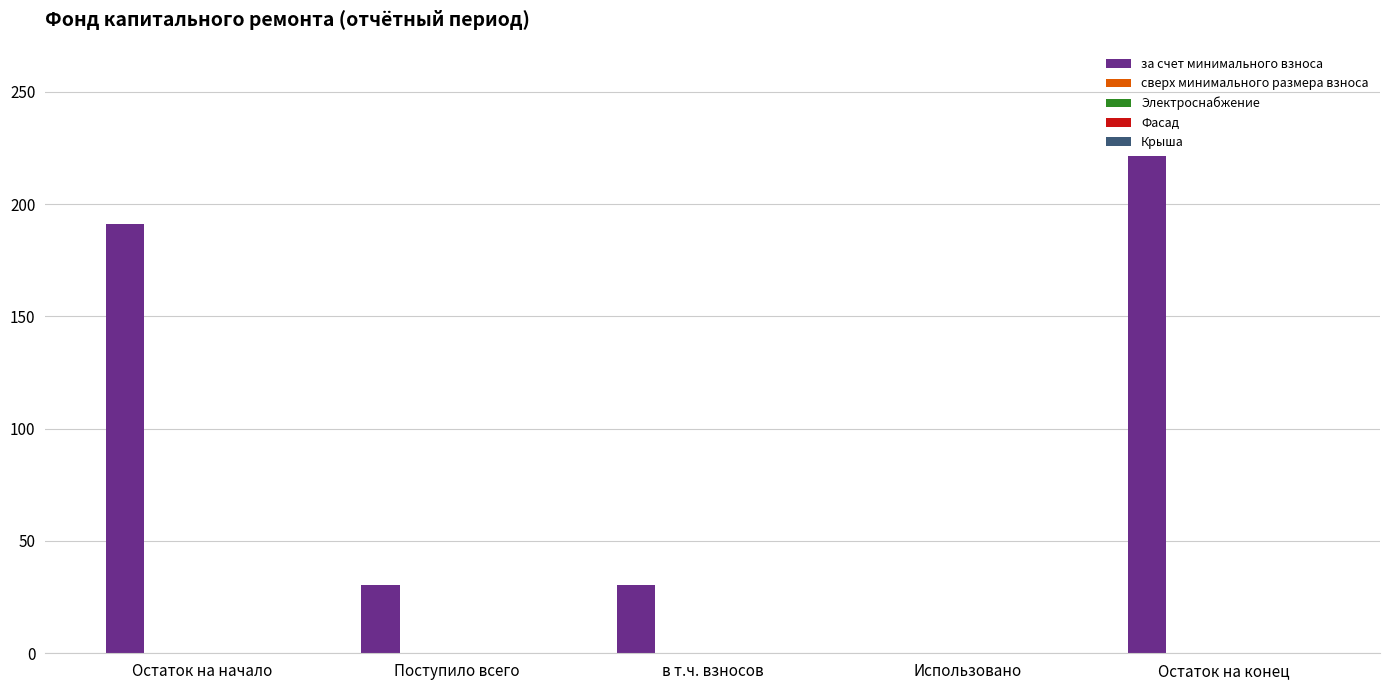

What is the sum of all values?

473.4